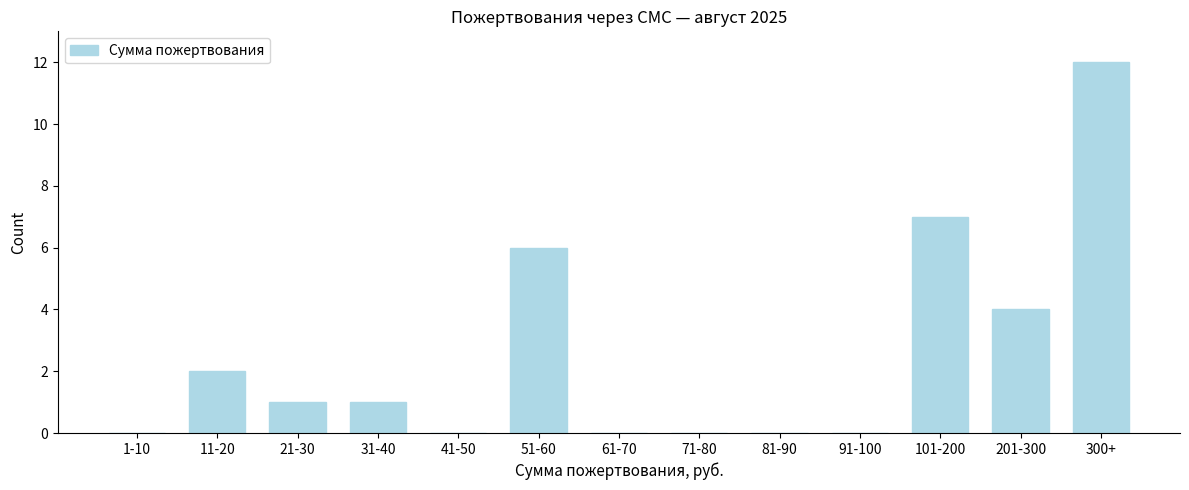

Reading right to left, transcribe all the data shown in this chart.

300+=12	201-300=4	101-200=7	91-100=0	81-90=0	71-80=0	61-70=0	51-60=6	41-50=0	31-40=1	21-30=1	11-20=2	1-10=0